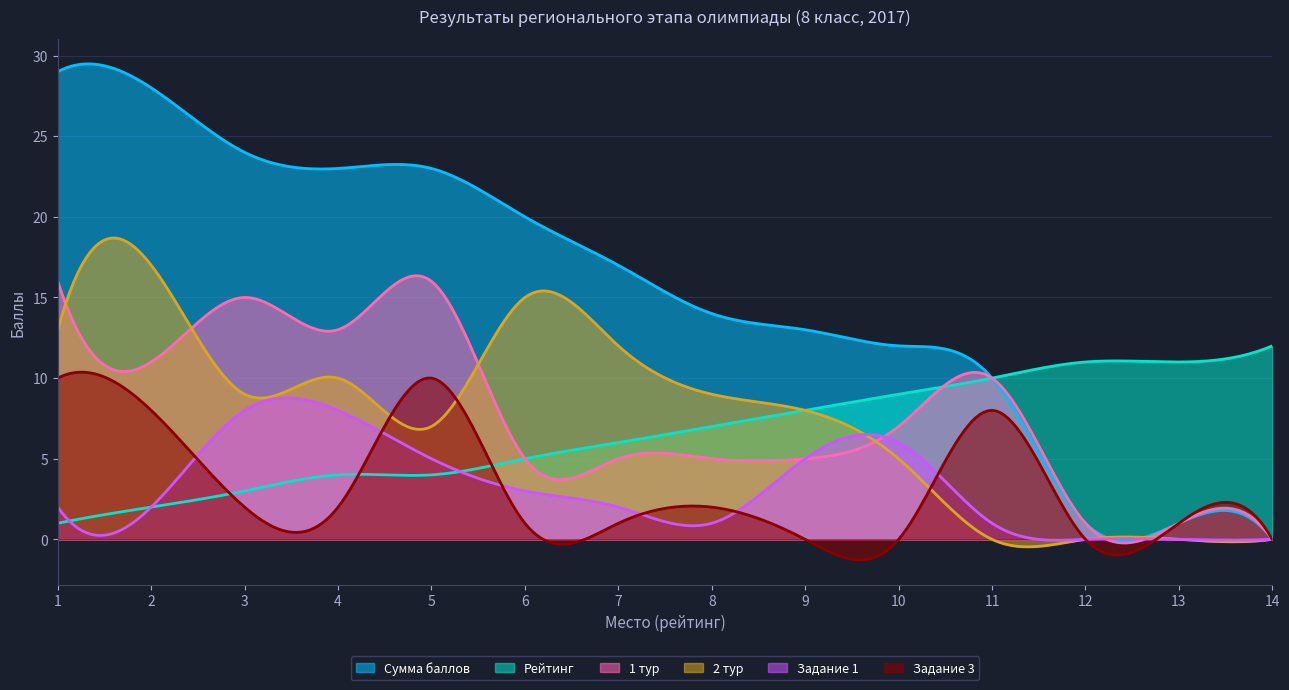

At which category does 2 тур reach its first local peak?

2